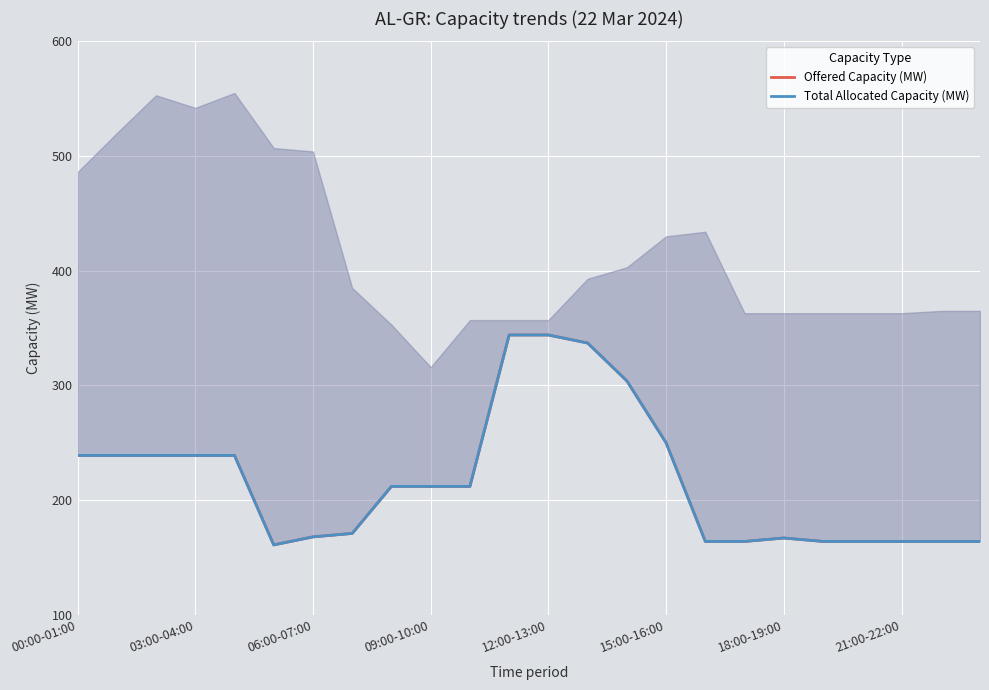

How many data points in Offered Capacity (MW) are less than 212?

11